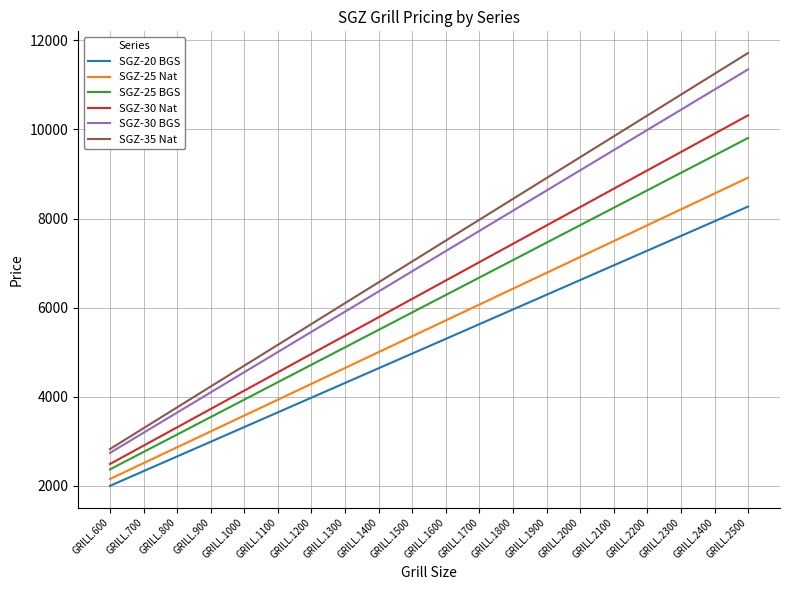

The value of SGZ-25 Nat at GRILL.1300 is 4644. True or false?

True